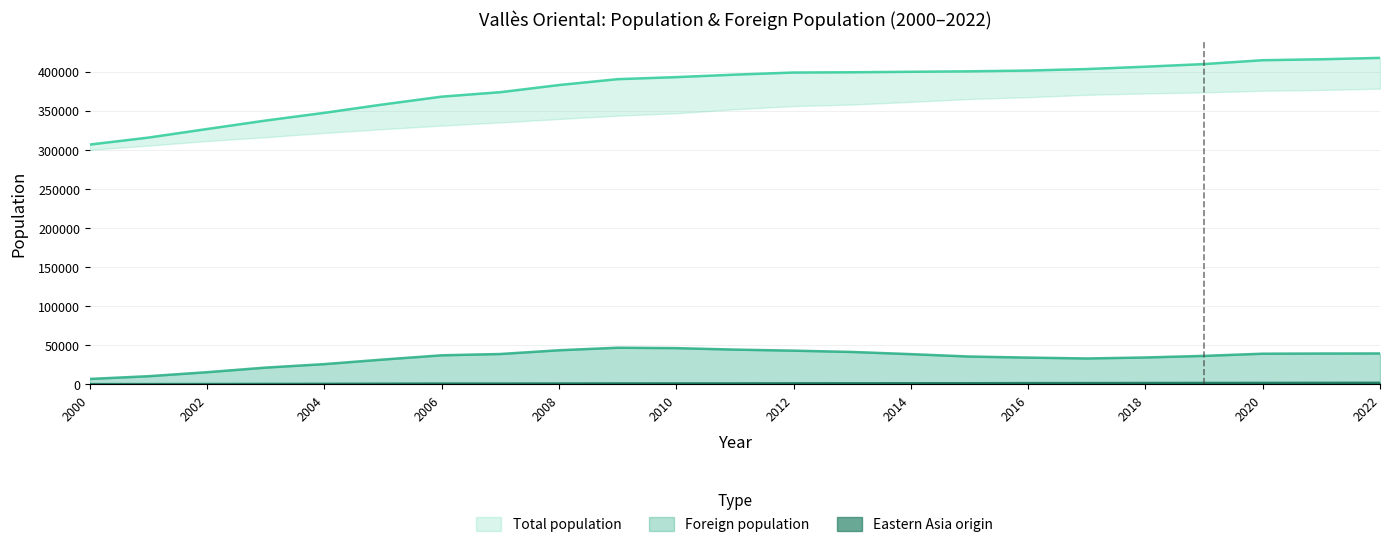

Count the number of categories in the chart.

23